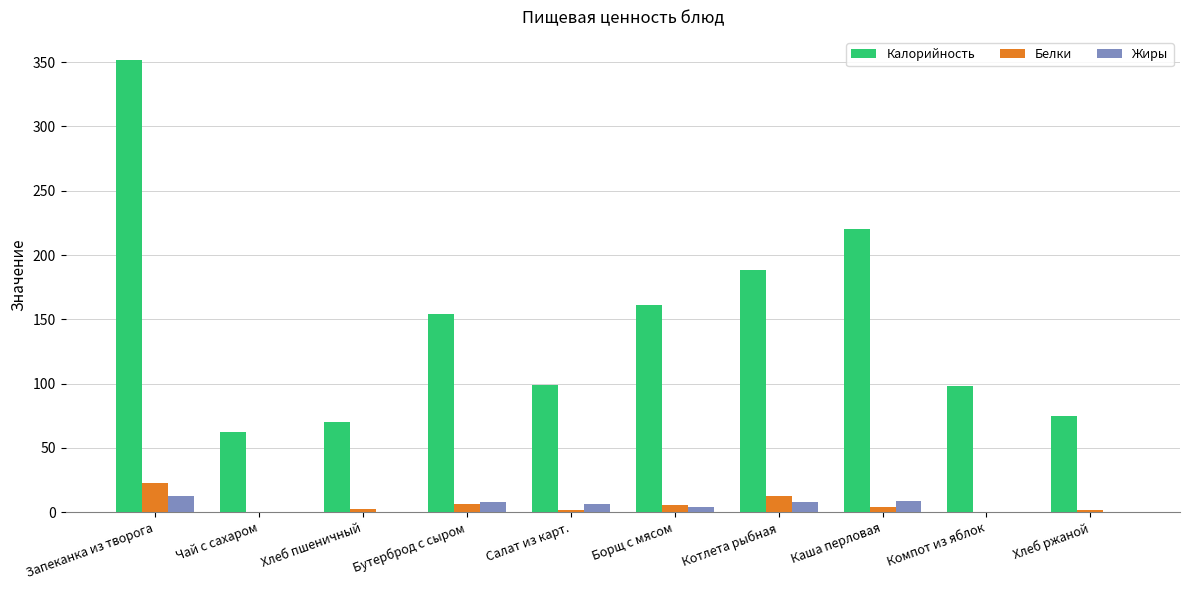

Is the value of Белки at Запеканка из творога greater than the value of Калорийность at Каша перловая?

No